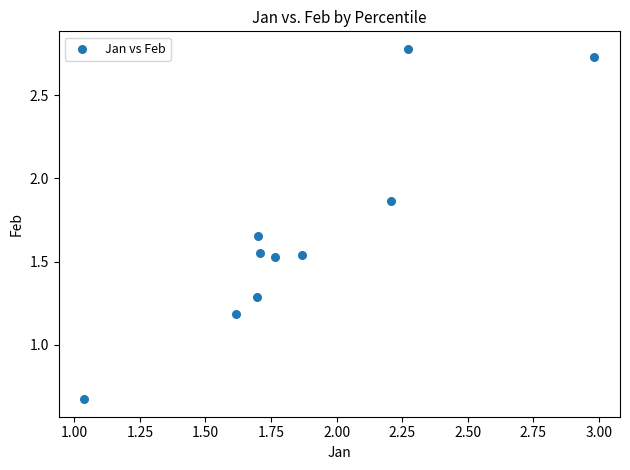

What Y value in the scatter plot is closest to 1?

1.2